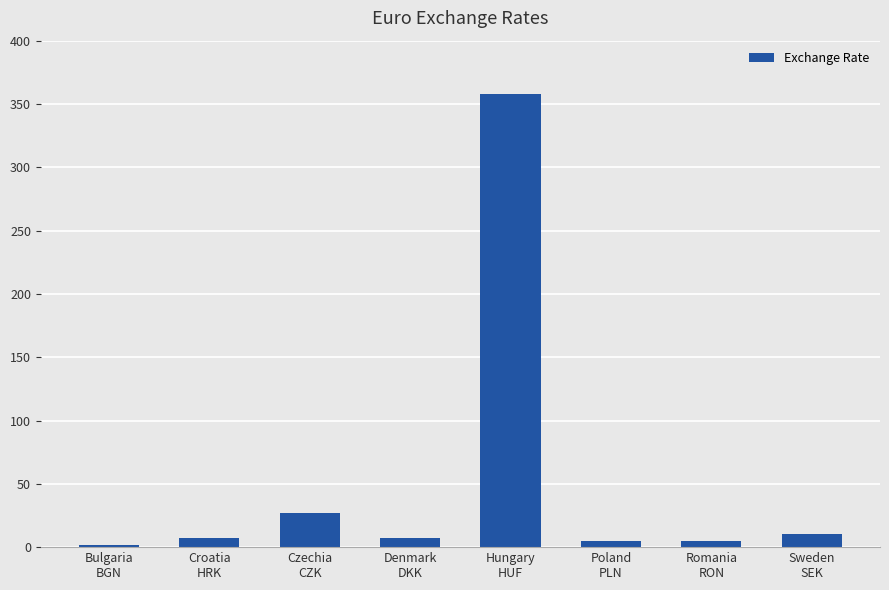

What is the label of the 7th bar from the right?

Croatia
HRK